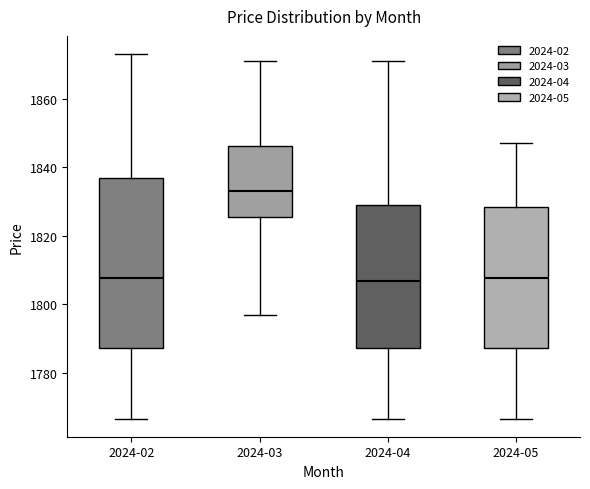

Reading left to right, transcribe this box plot: for each box, give where its median line is, the range the box spans, and where its two whiskers end, as read against the y-axis. The values are not printed on the chart, so give them approximately, as read against the axis.

2024-02: median 1808, box 1788 to 1836, whiskers 1766 to 1874
2024-03: median 1834, box 1826 to 1846, whiskers 1796 to 1872
2024-04: median 1806, box 1788 to 1828, whiskers 1766 to 1872
2024-05: median 1808, box 1788 to 1828, whiskers 1766 to 1848